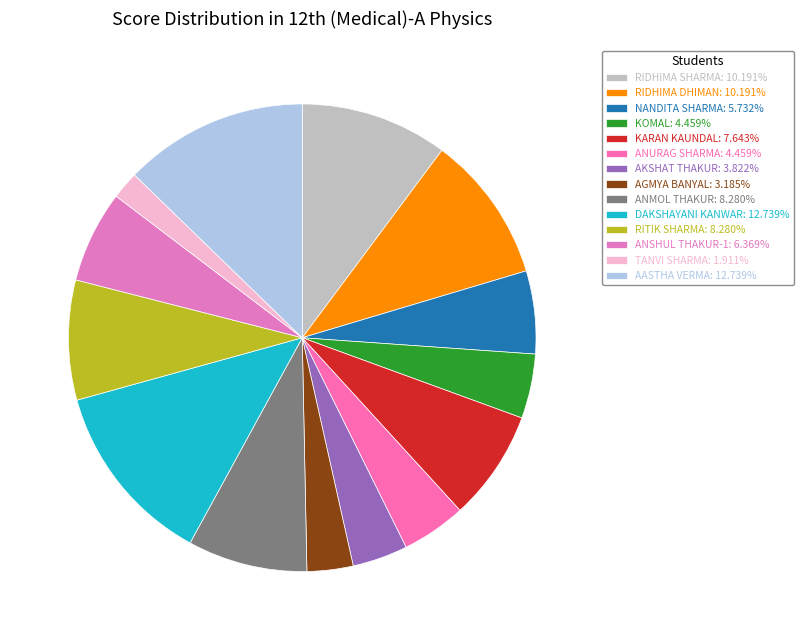

To the nearest percent, what is the combined percentage of AASTHA VERMA and RIDHIMA SHARMA?

23%